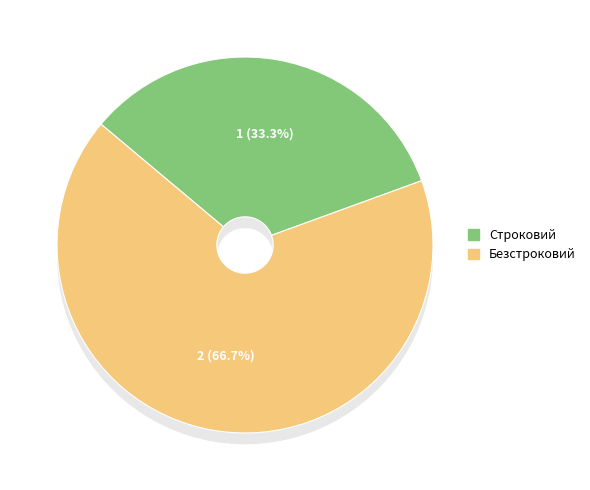

Which slice is the smallest?

Строковий